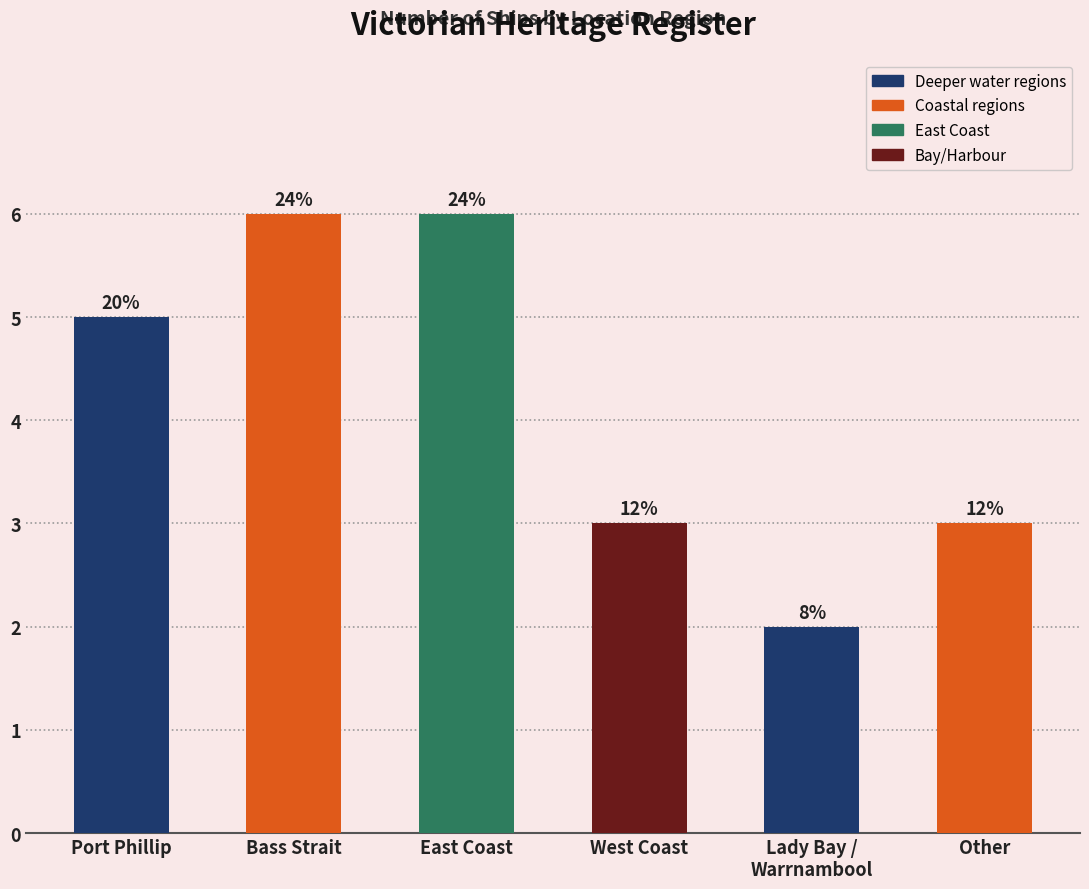

What position from the right is Bass Strait?

5